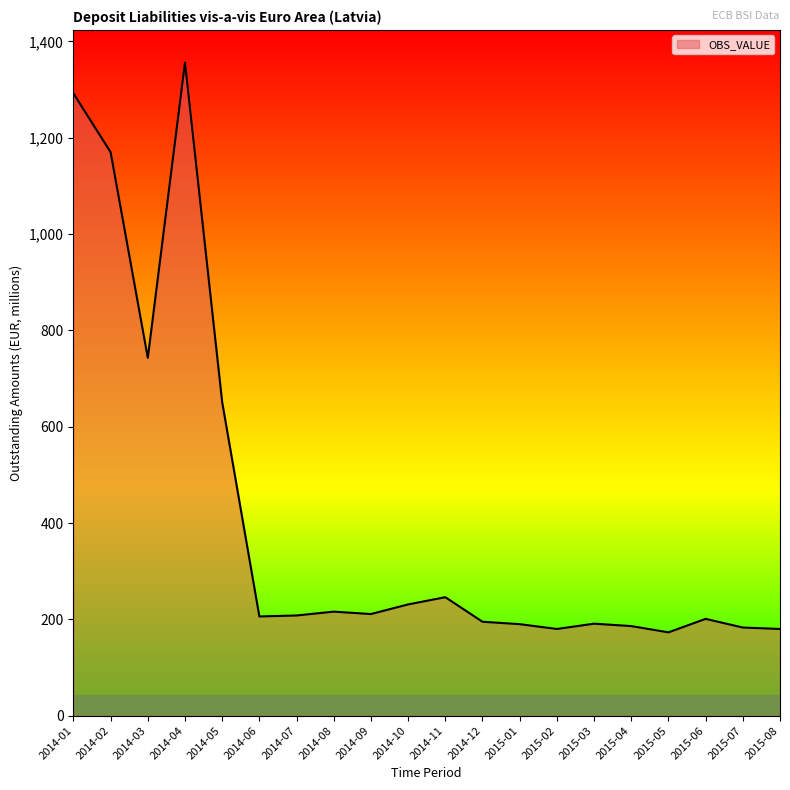

Where is the data nearest to the value 764?

2014-03